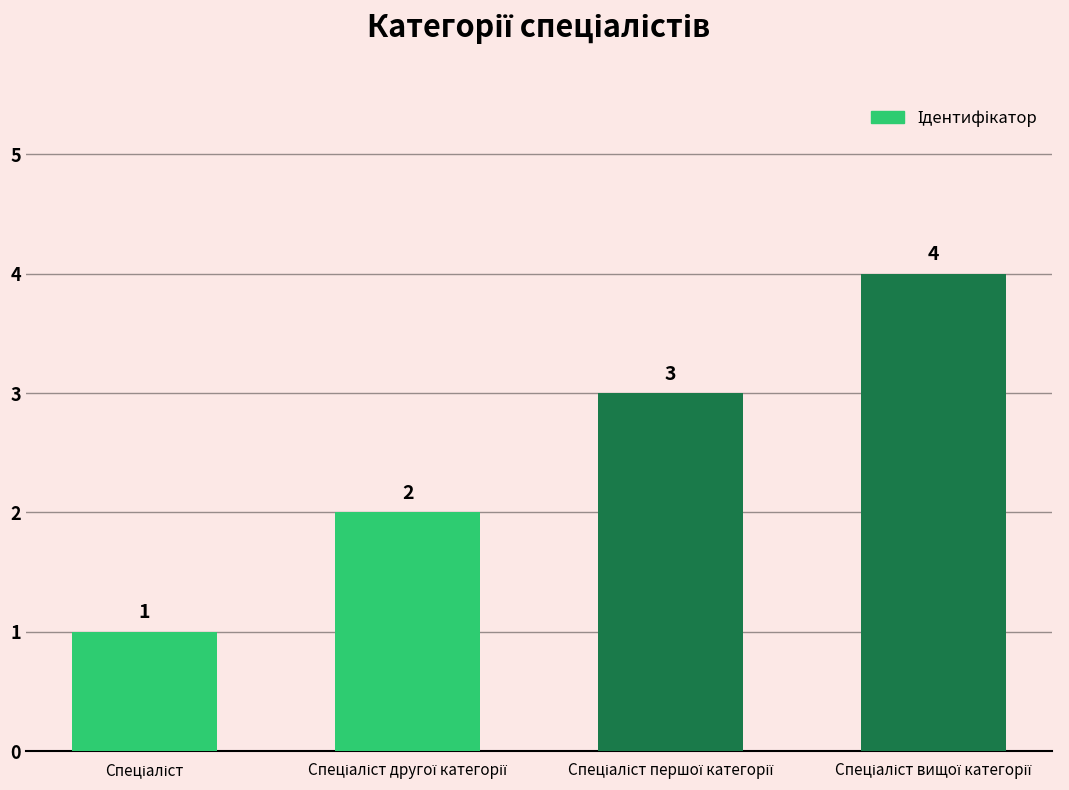

How many values are below 3?

2